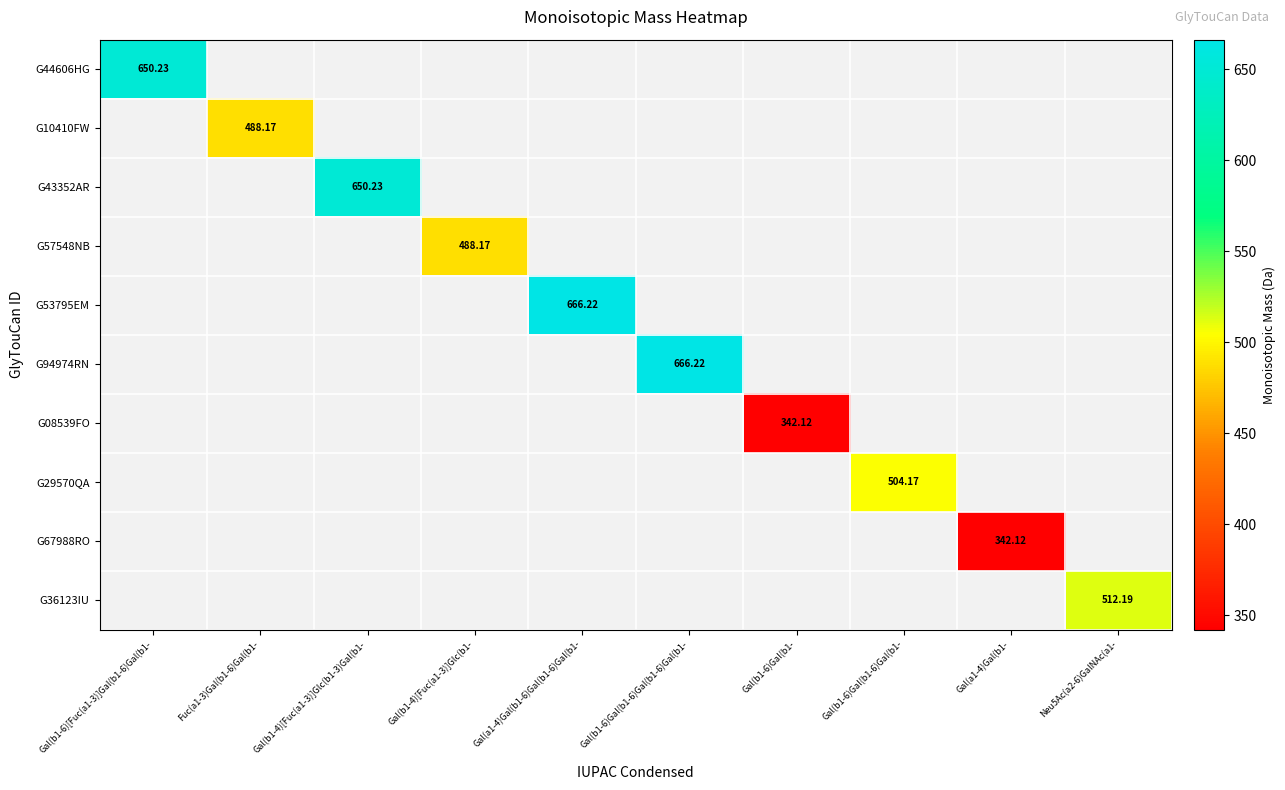

How many categories are shown in the chart?

10